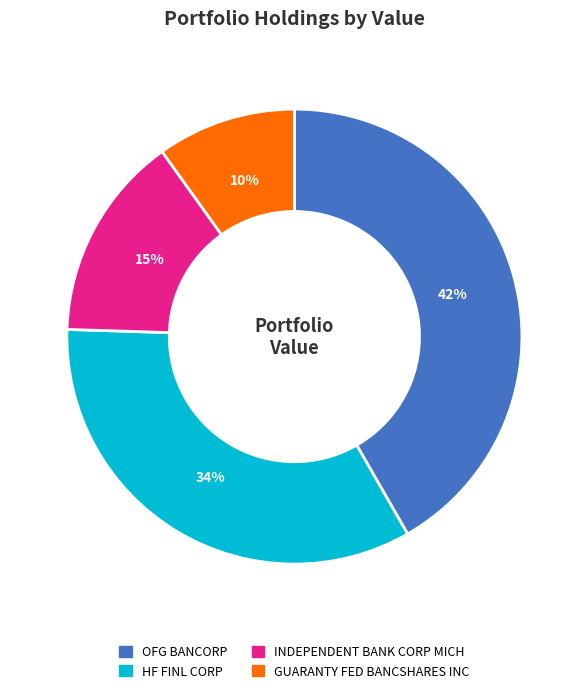

Is it true that GUARANTY FED BANCSHARES INC is 10% of the pie?

True